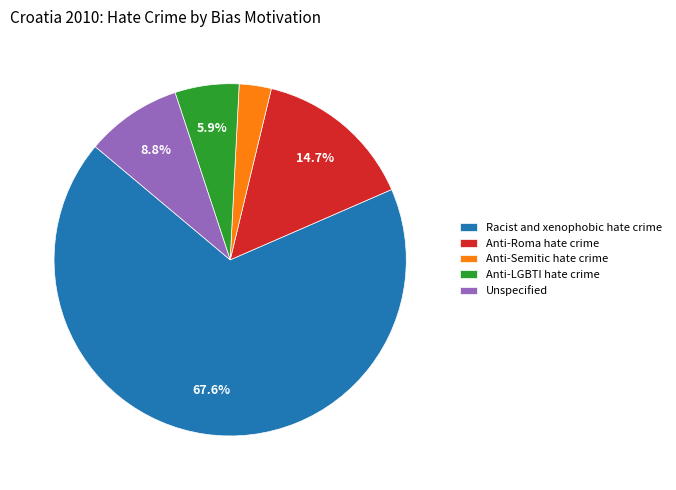

Which category accounts for the majority?

Racist and xenophobic hate crime